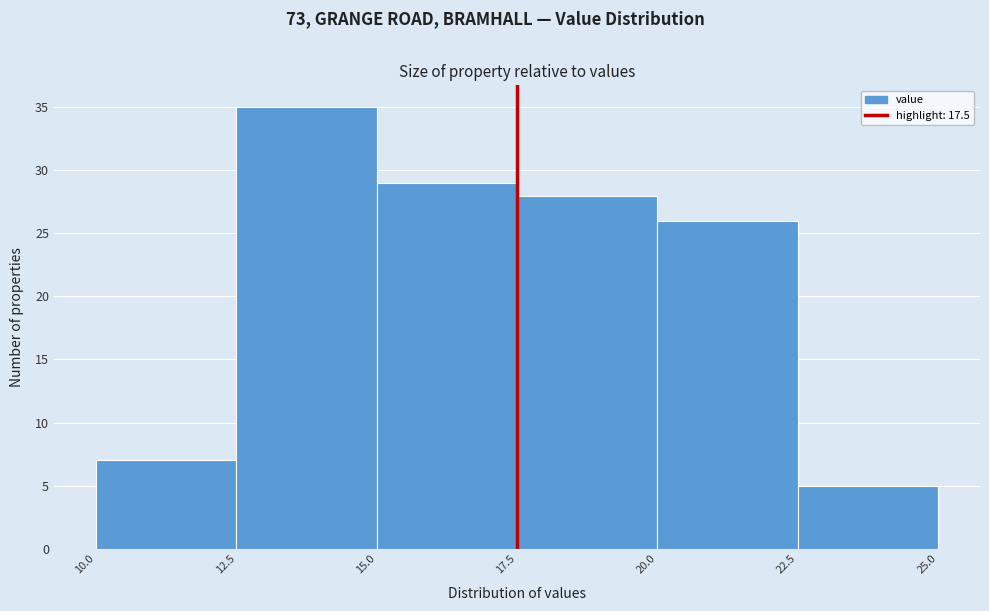

What is the height of the bar covering 12.5 to 15.0 on the x-axis? The values are not printed on the chart, so give them approximately, as read against the axis.

35